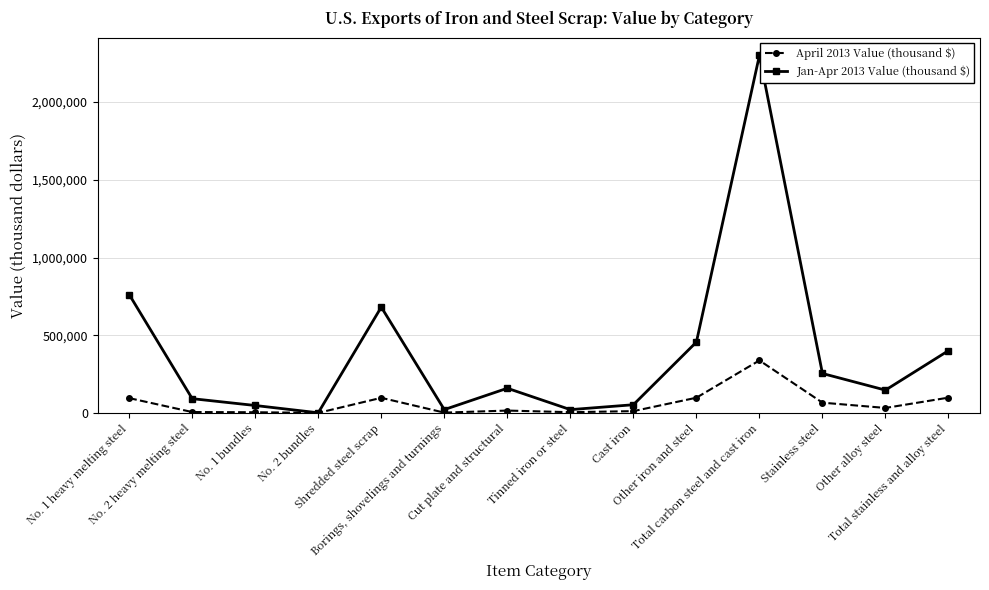

Which series has the largest range (max minus min)?

Jan-Apr 2013 Value (thousand $)